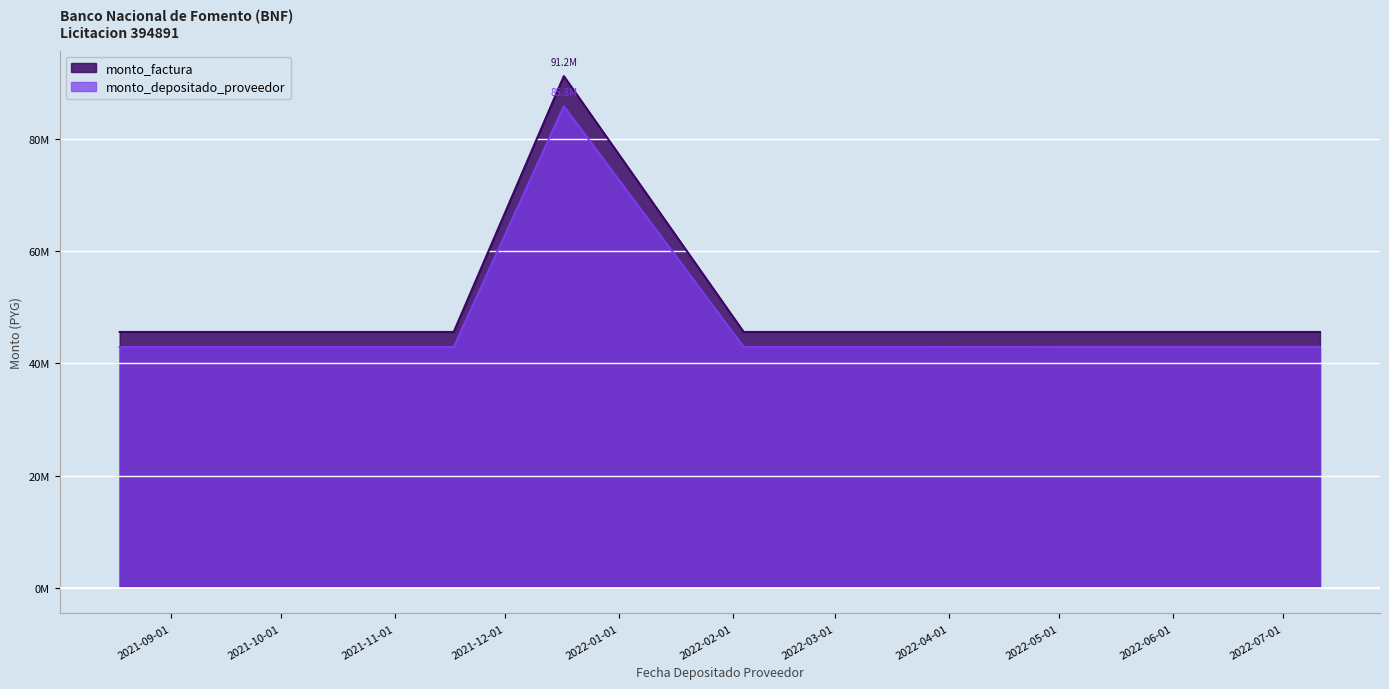

In monto_depositado_proveedor, how many points are higher than both neighbors (excluding endpoints)?

1